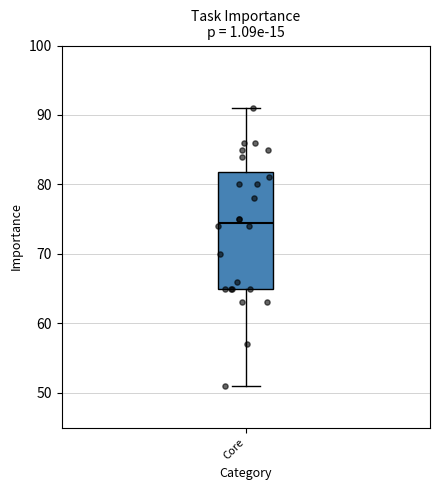

Read this box plot against the y-axis: the position of the median line, the range covered by the box, and the ends of both whiskers. The values are not printed on the chart, so give them approximately, as read against the axis.

median 75, box 65 to 82, whiskers 51 to 91